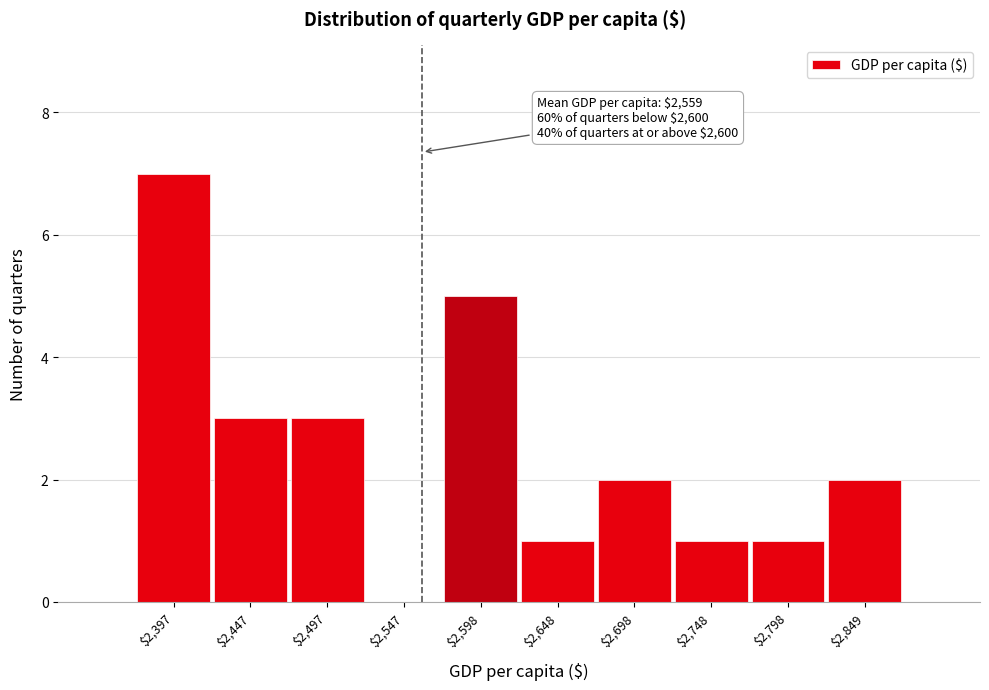

Which range on the x-axis has the tallest bar?

2370 to 2420